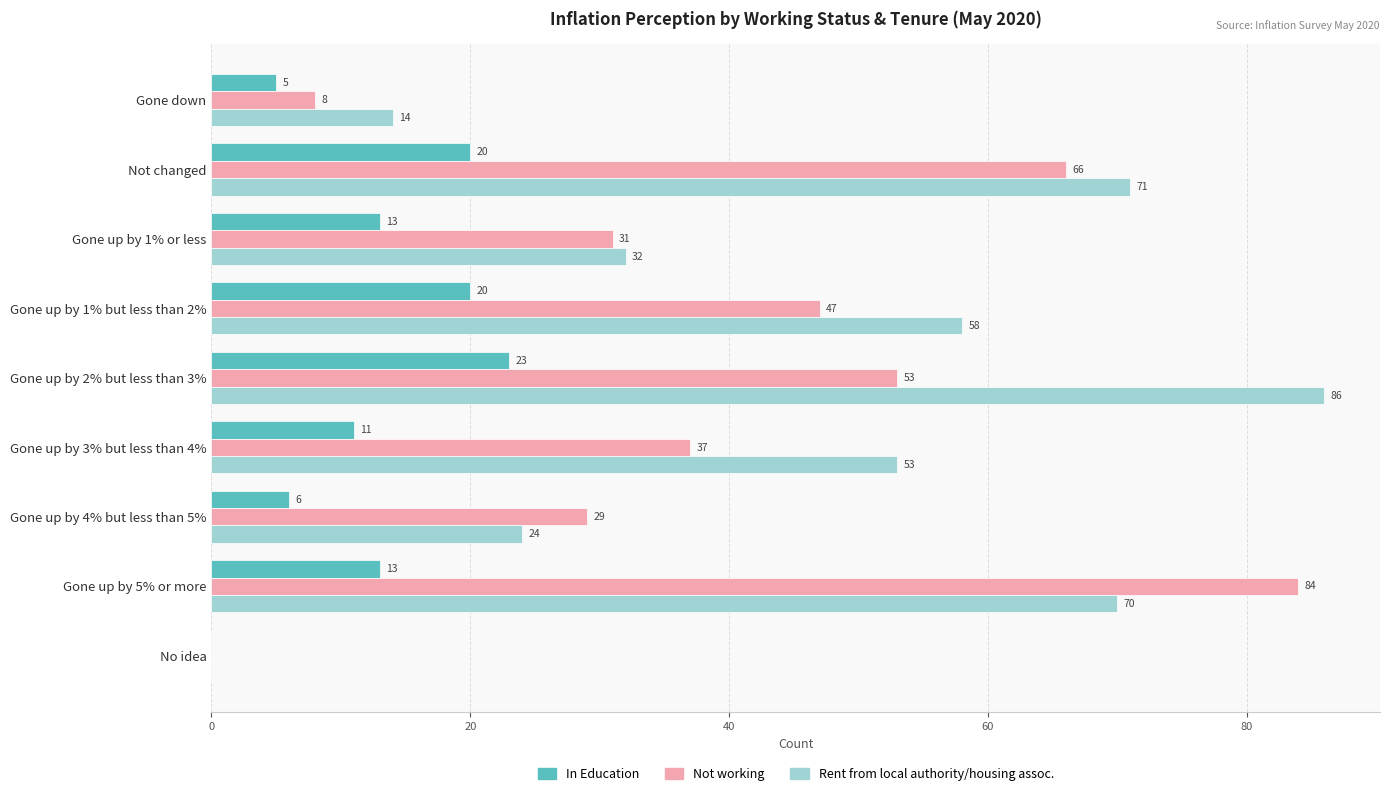

What is the sum of the Rent from local authority/housing assoc. values at Gone down and Gone up by 5% or more?

84